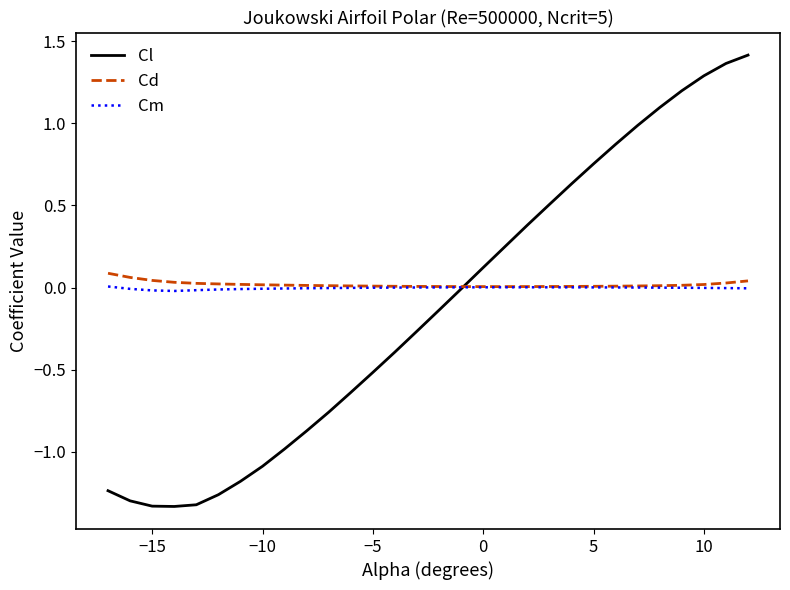

Which series ends up on top after the final intersection of Cl and Cm?

Cl